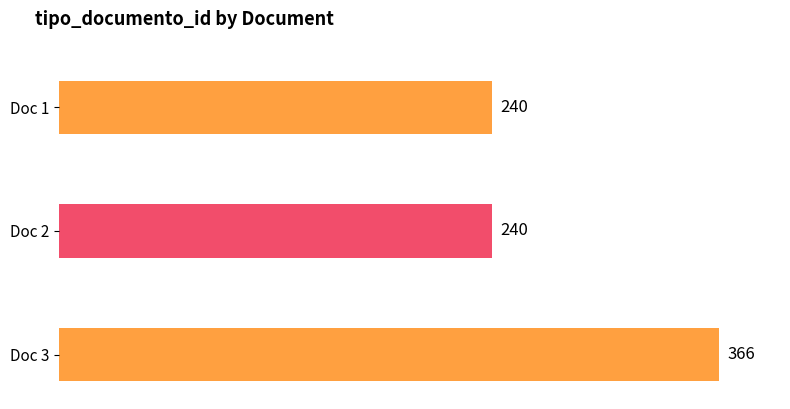

Count the values in the range 240 to 366.

3